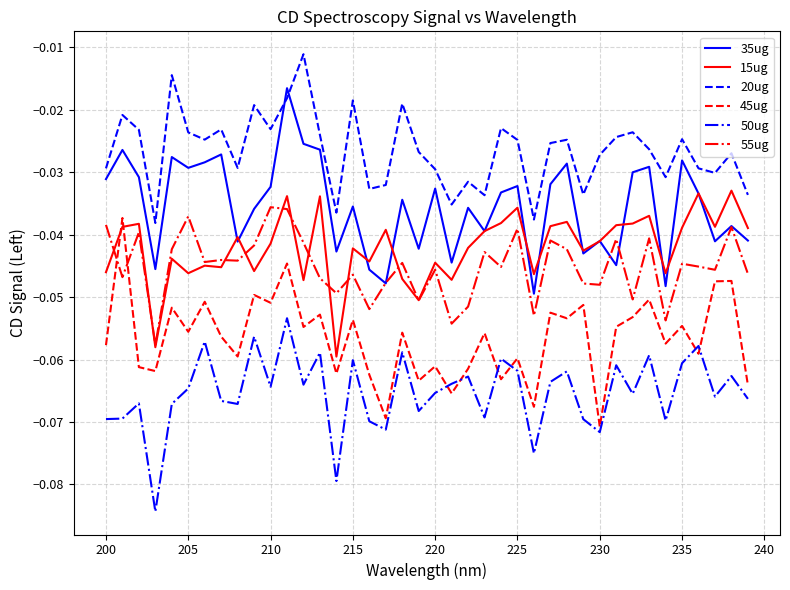

True or false: 20ug and 15ug cross at least once.

False